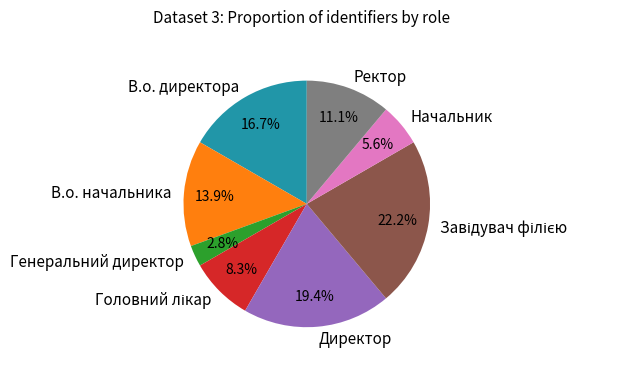

Which slice is the smallest?

Генеральний директор